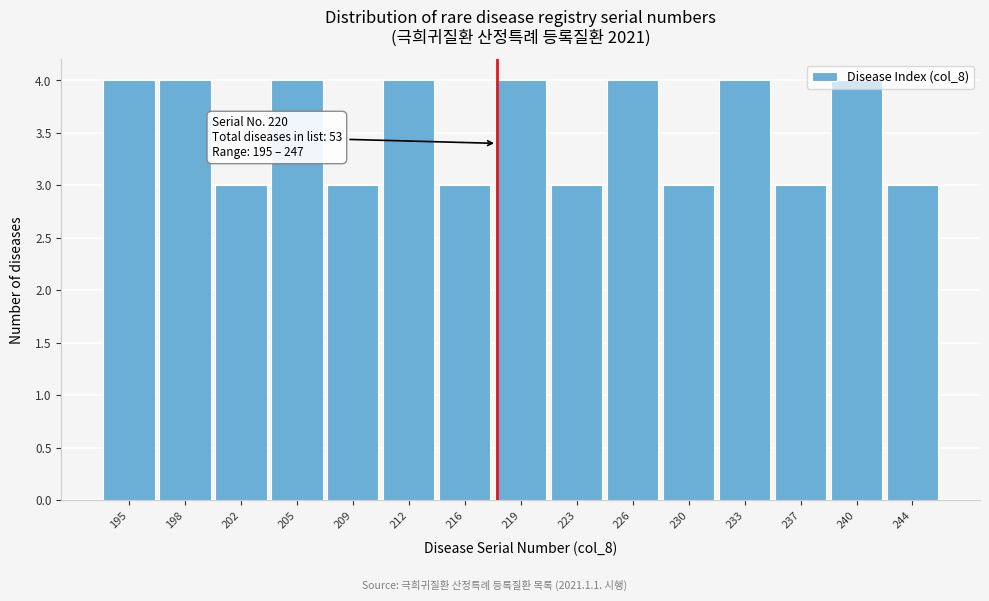

What is the maximum value shown in the chart?

4